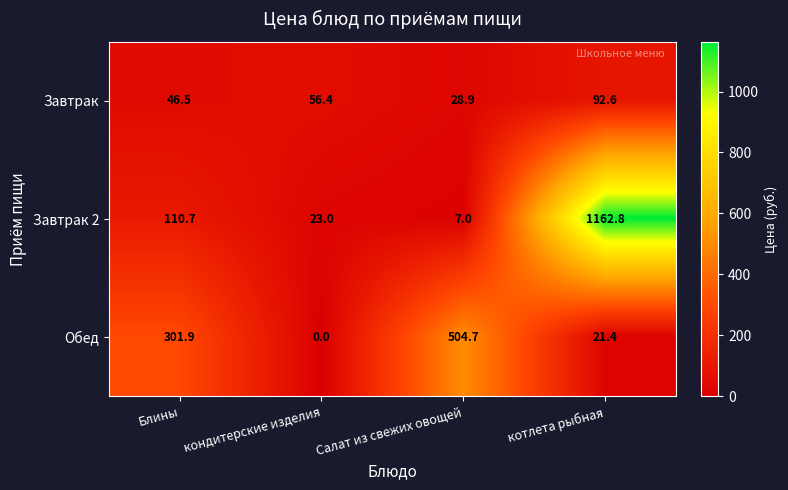

What is the sum of the Завтрак 2 values at Салат из свежих овощей and котлета рыбная?

1169.8